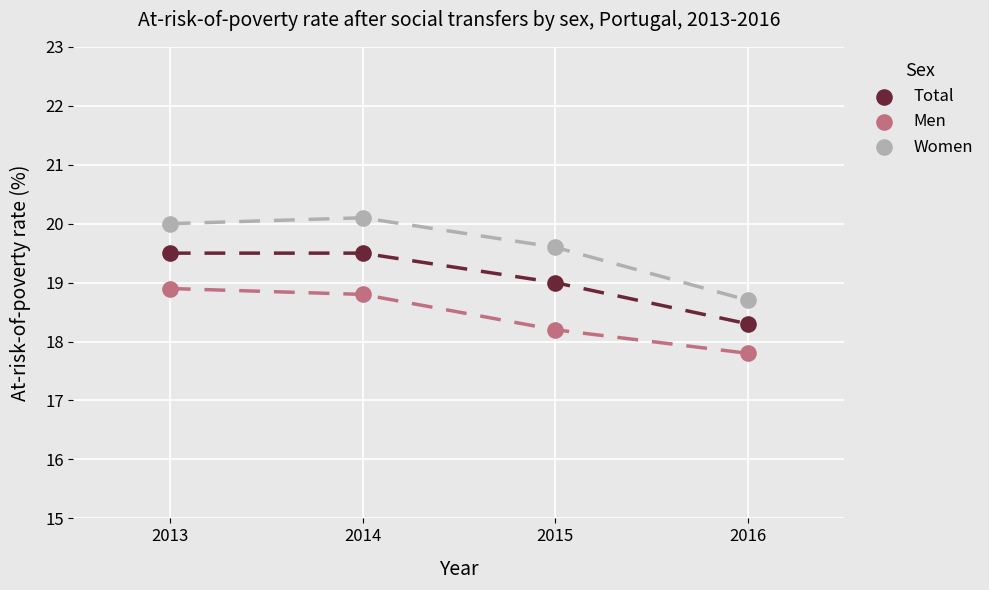

Which series has the largest Y range (max minus min)?

Women